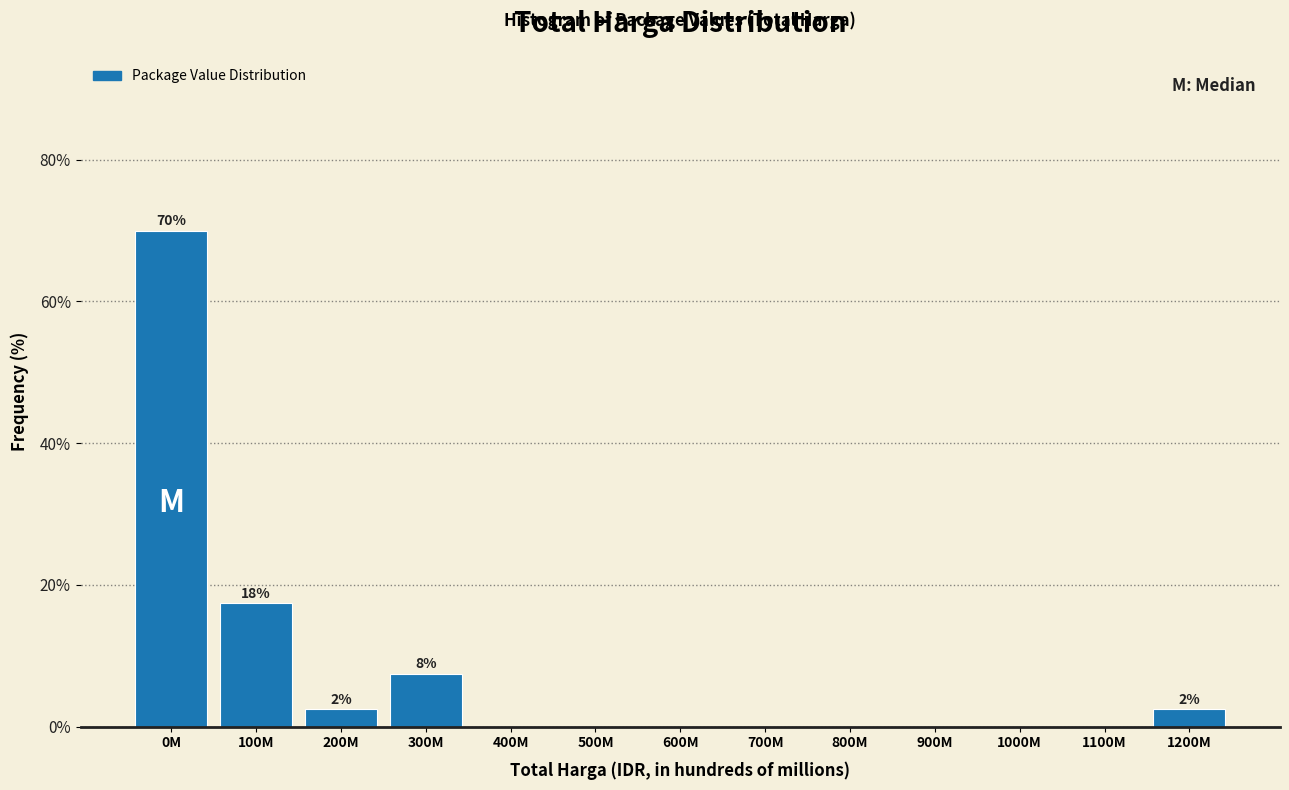

Reading right to left, list all the values displayed in this chart.

1200M=2.5	1100M=0.0	1000M=0.0	900M=0.0	800M=0.0	700M=0.0	600M=0.0	500M=0.0	400M=0.0	300M=7.5	200M=2.5	100M=17.5	0M=70.0